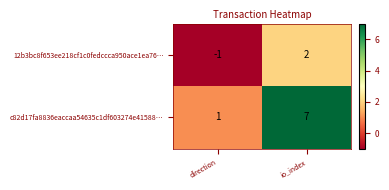

List the series in order of their overall mean, highest first.

c82d17fa8836eaccaa54635c1df603274e41588…, 12b3bc8f653ee218cf1c0fedccca950ace1ea76…